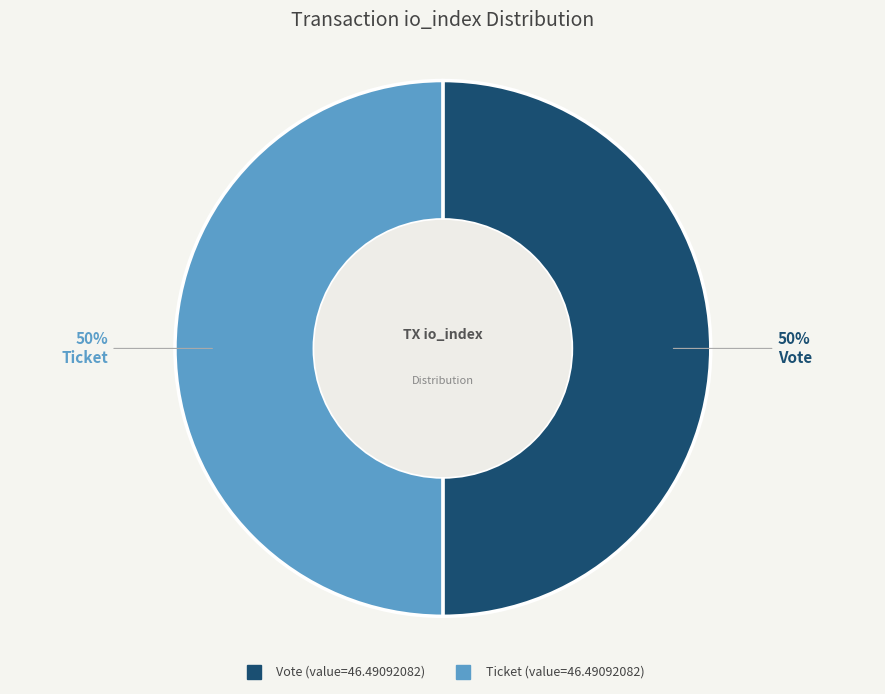

How many segments does this pie chart have?

2